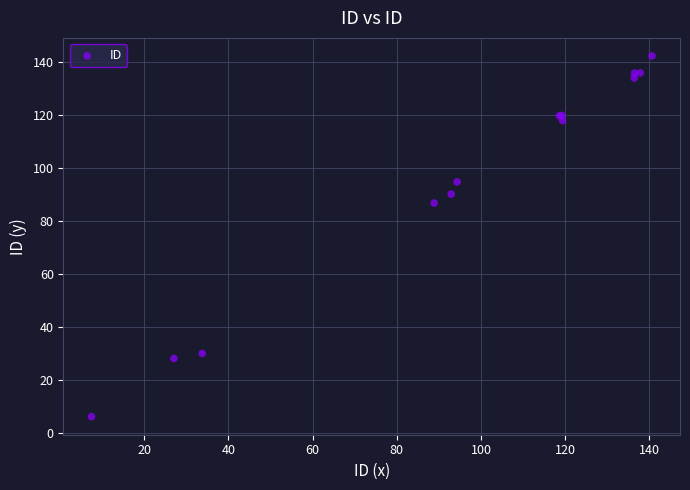

What Y value in the scatter plot is closest to 74?

86.7